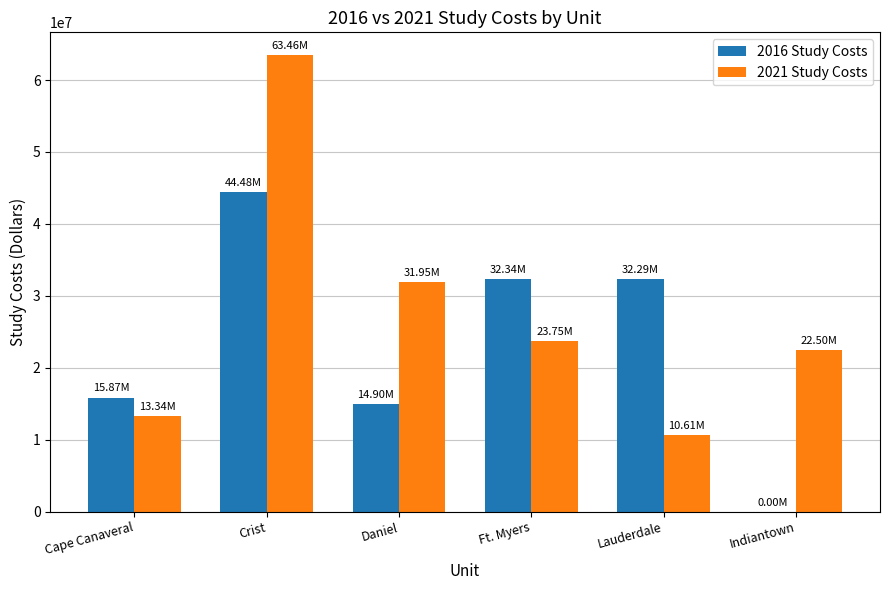

How many groups of bars are there?

6